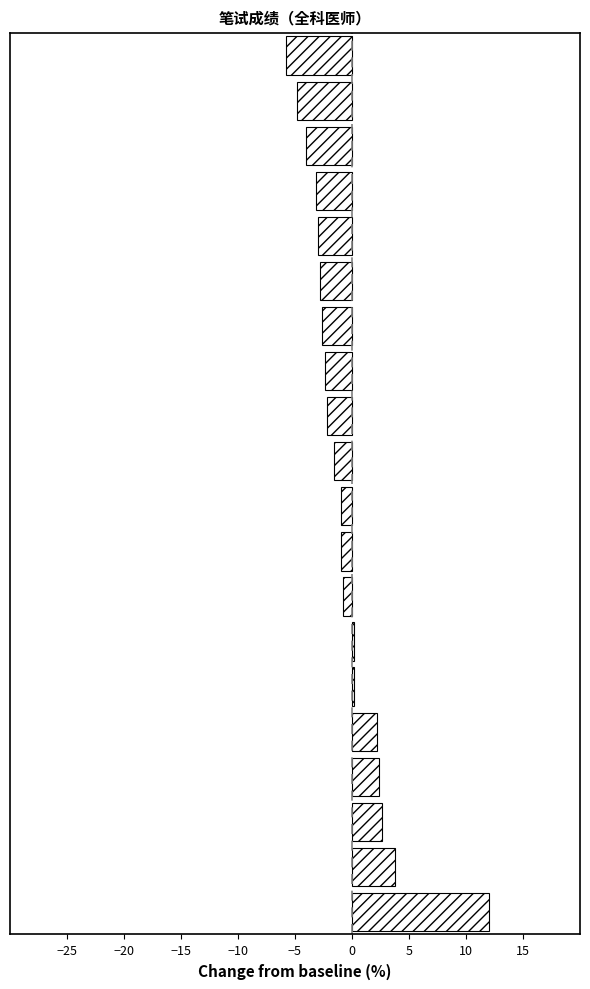

What is the maximum value shown in the chart?

12.0